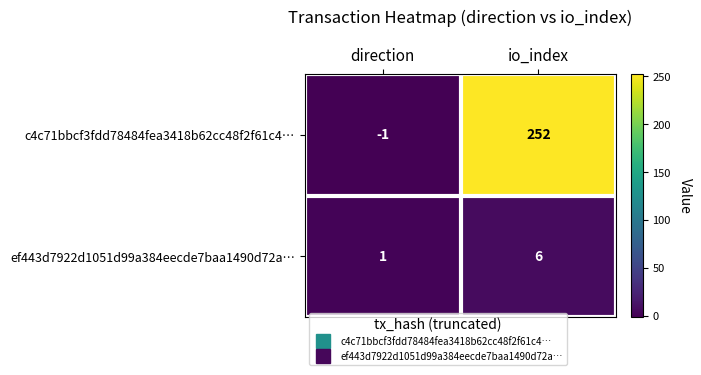

Rank the series at io_index from lowest to highest value.

ef443d7922d1051d99a384eecde7baa1490d72a…, c4c71bbcf3fdd78484fea3418b62cc48f2f61c4…